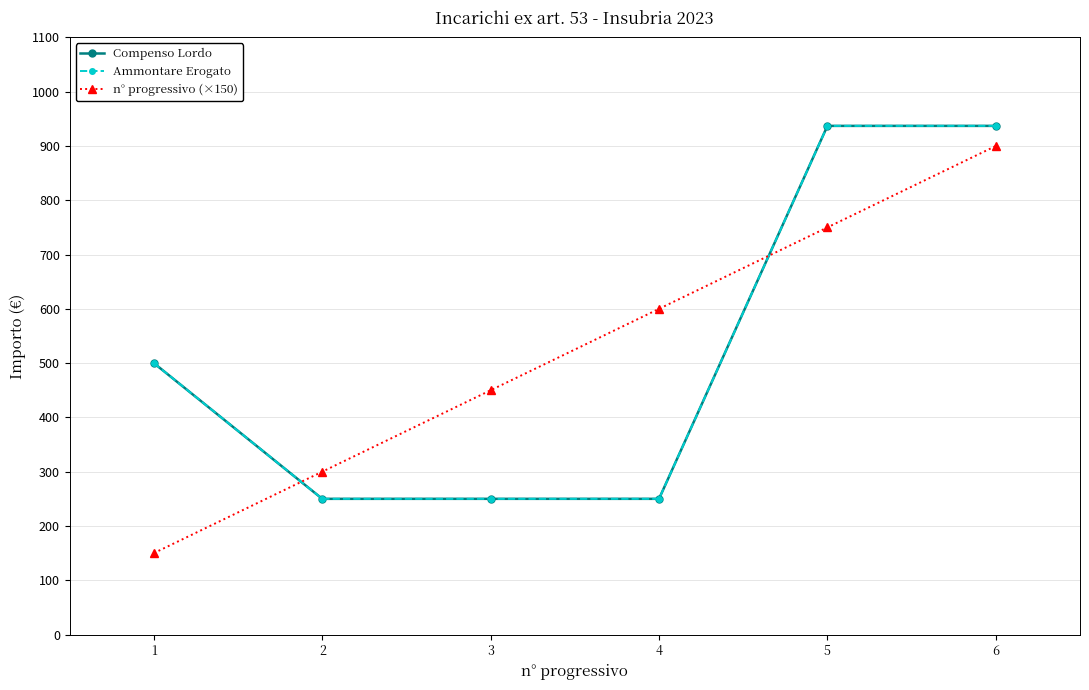

What is the difference between the Ammontare Erogato values at 4 and 1?

250